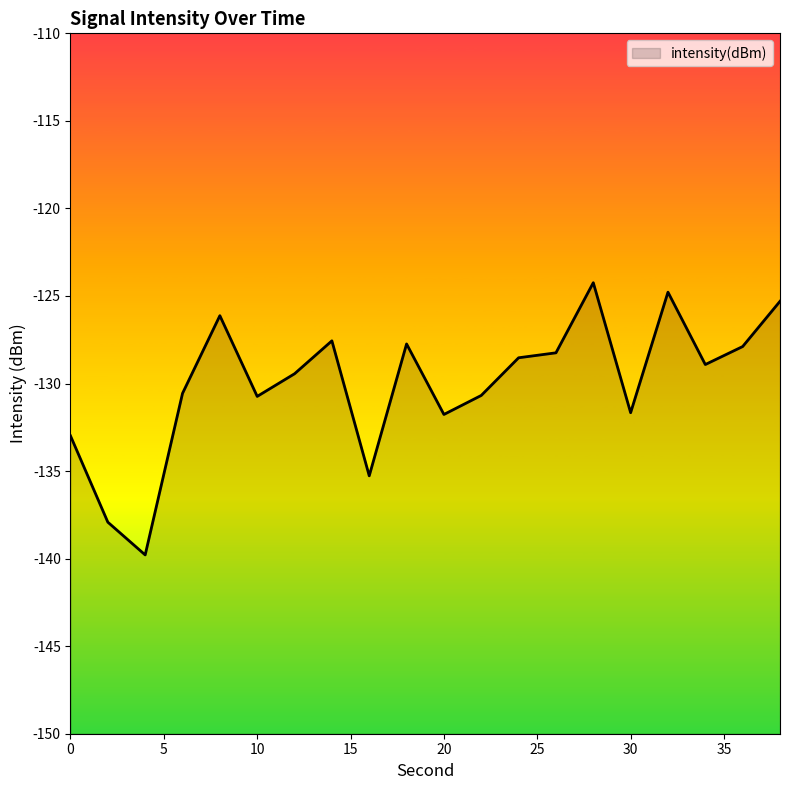

True or false: the data has more than 2 interior local peaks.

True